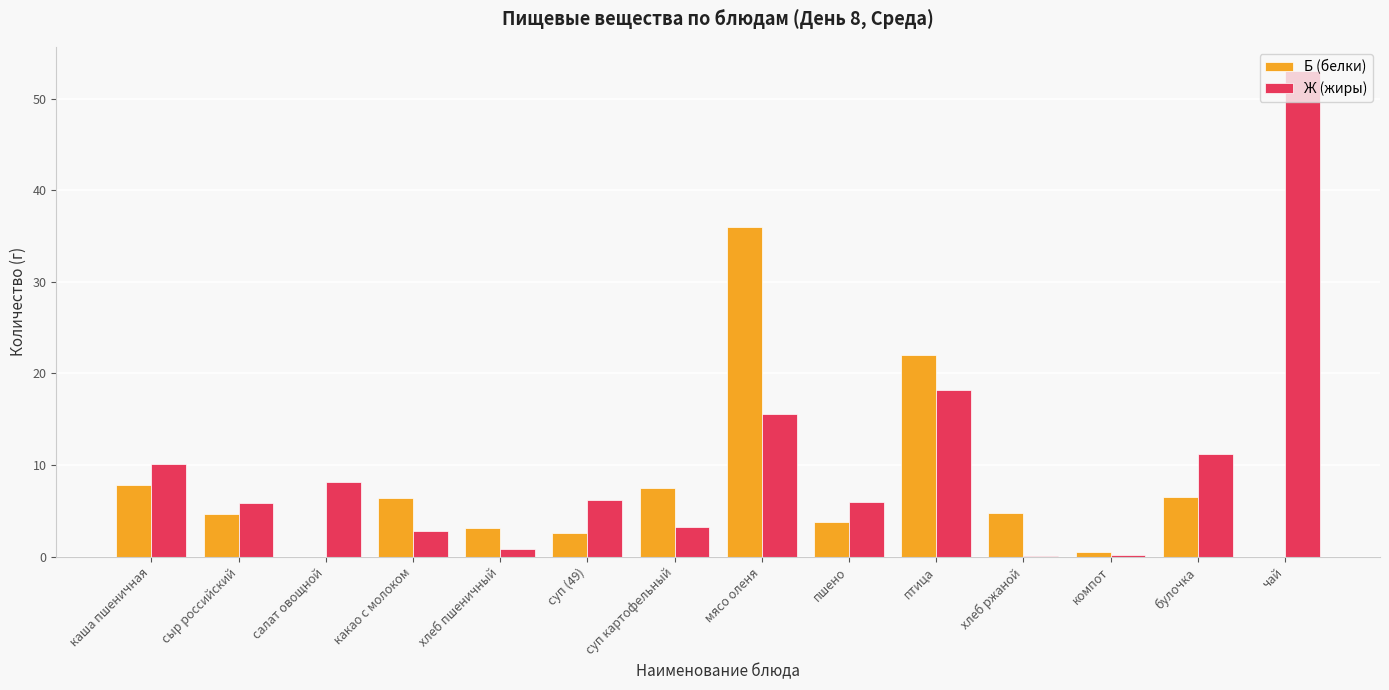

Which category has the highest value in the Б (белки) series?

мясо оленя